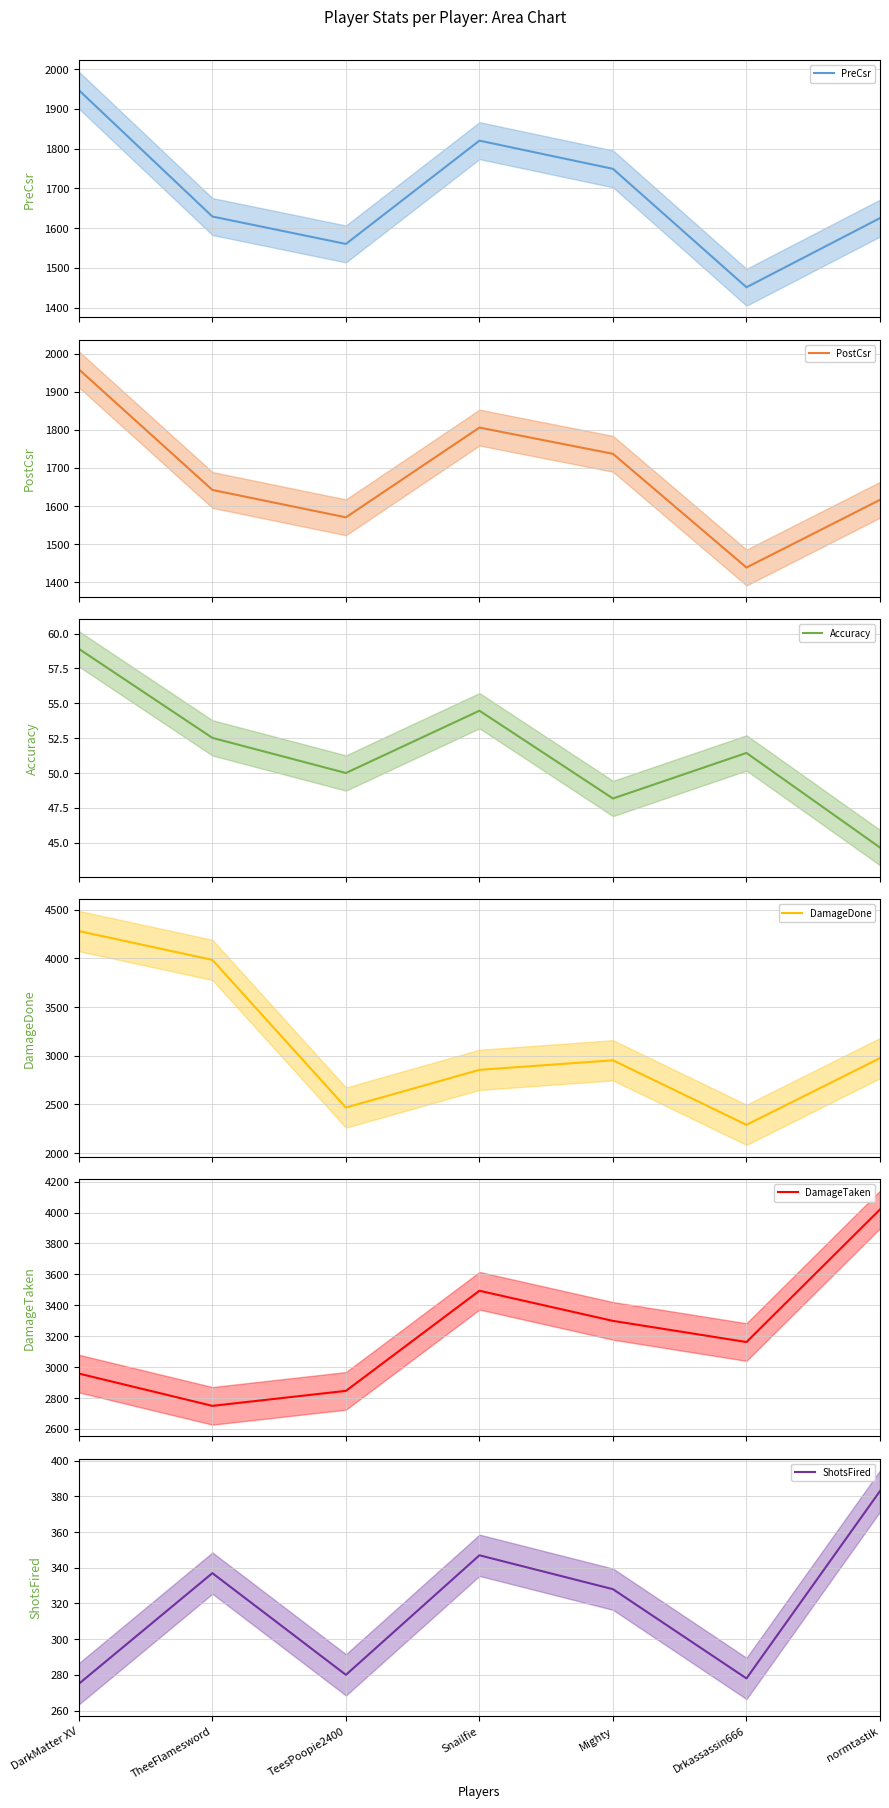

Which series changed the most between DarkMatter XV and Drkassassin666?

DamageDone